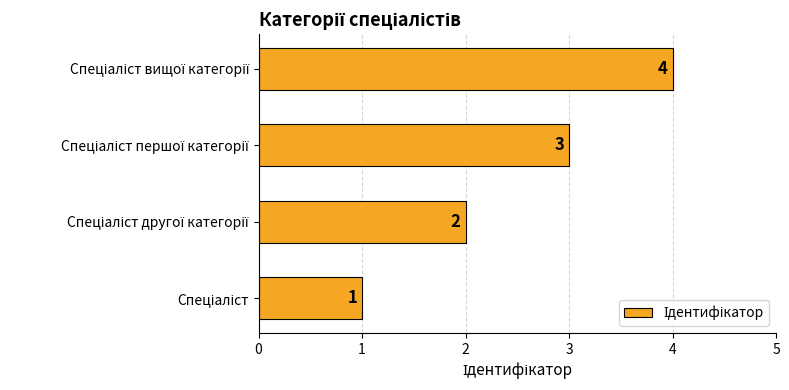

What is the sum of all values?

10